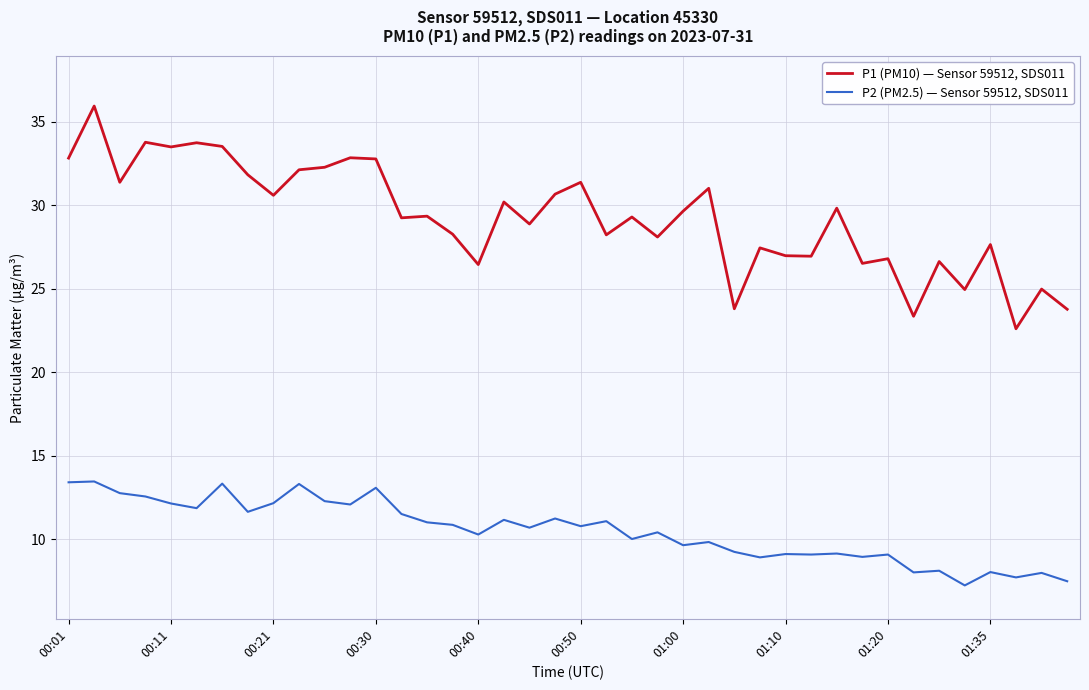

List the series in order of their peak value, highest first.

P1 (PM10) — Sensor 59512, SDS011, P2 (PM2.5) — Sensor 59512, SDS011